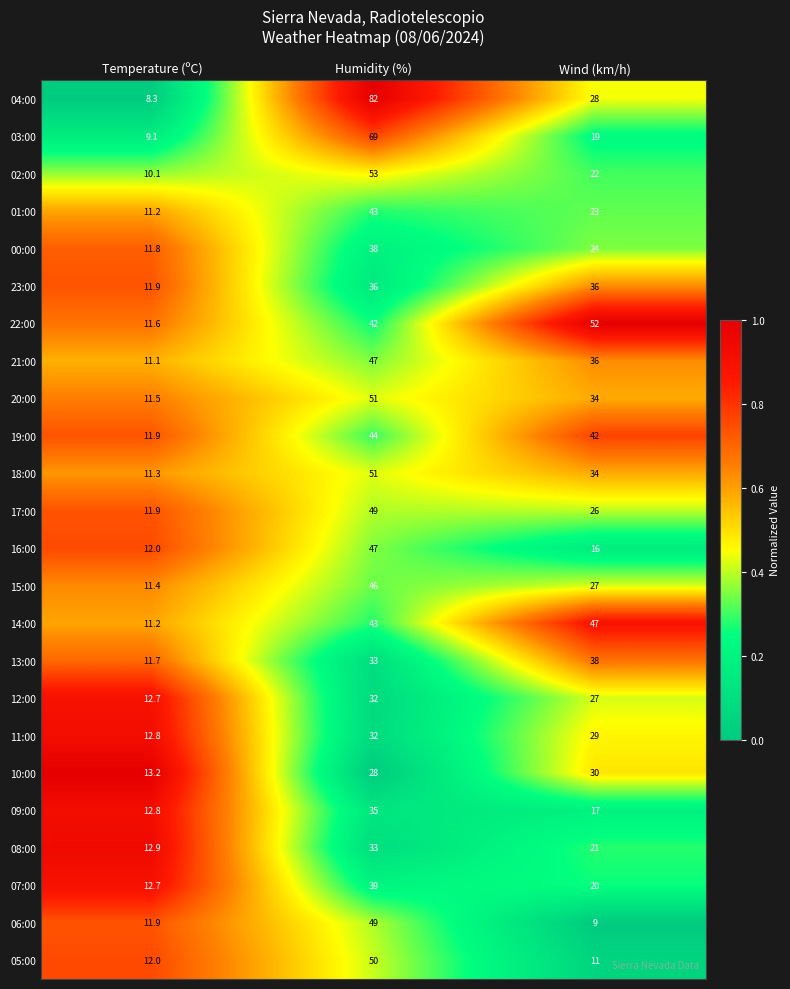

List the labels in order of 19:00 value, smallest first.

Temperature (ºC), Wind (km/h), Humidity (%)